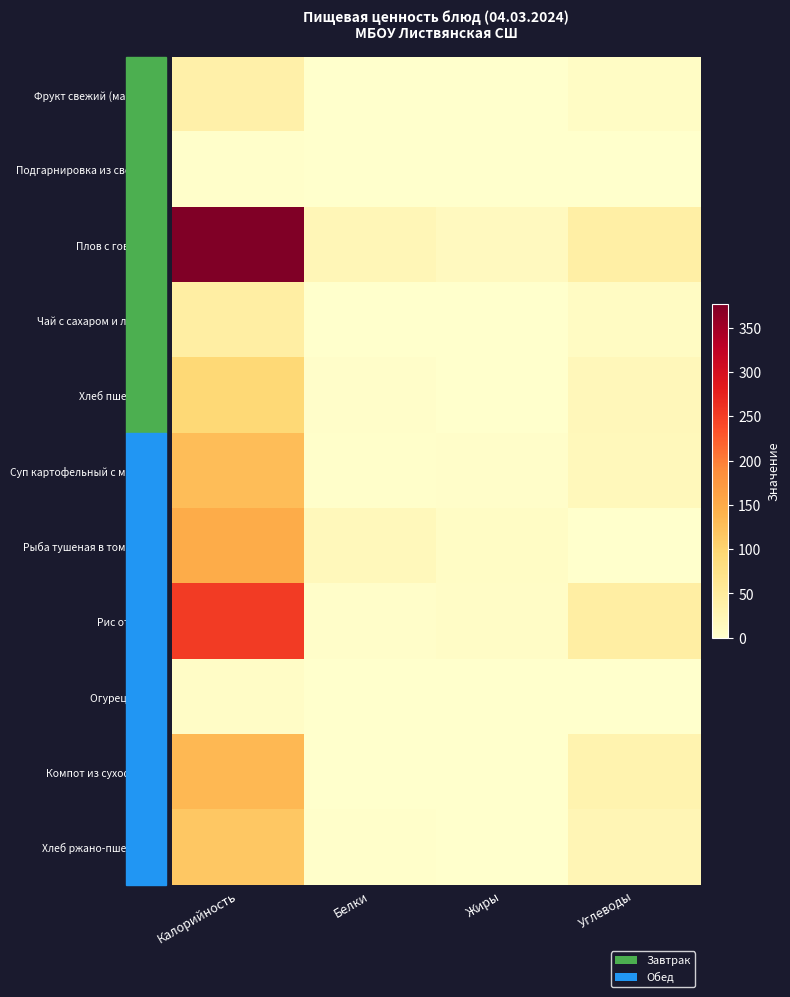

Rank the series at Жиры from highest to lowest value.

Плов с говядиной, Рыба тушеная в томате с о..., Рис отварной, Суп картофельный с мясным..., Хлеб ржано-пшеничный, Хлеб пшеничный, Фрукт свежий (мандарин), Компот из сухофруктов, Огурец свежий, Чай с сахаром и лимоном, Подгарнировка из свежих о...